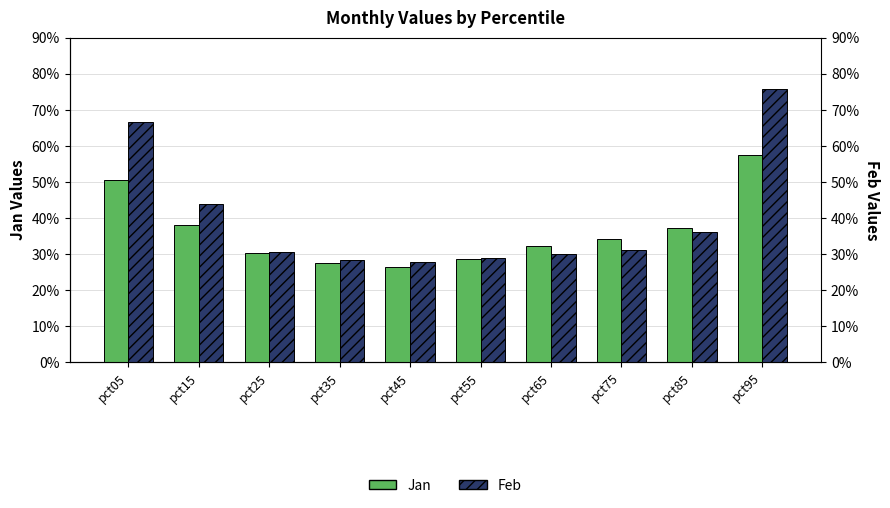

True or false: Feb has a value of 0.3 at pct35.

True